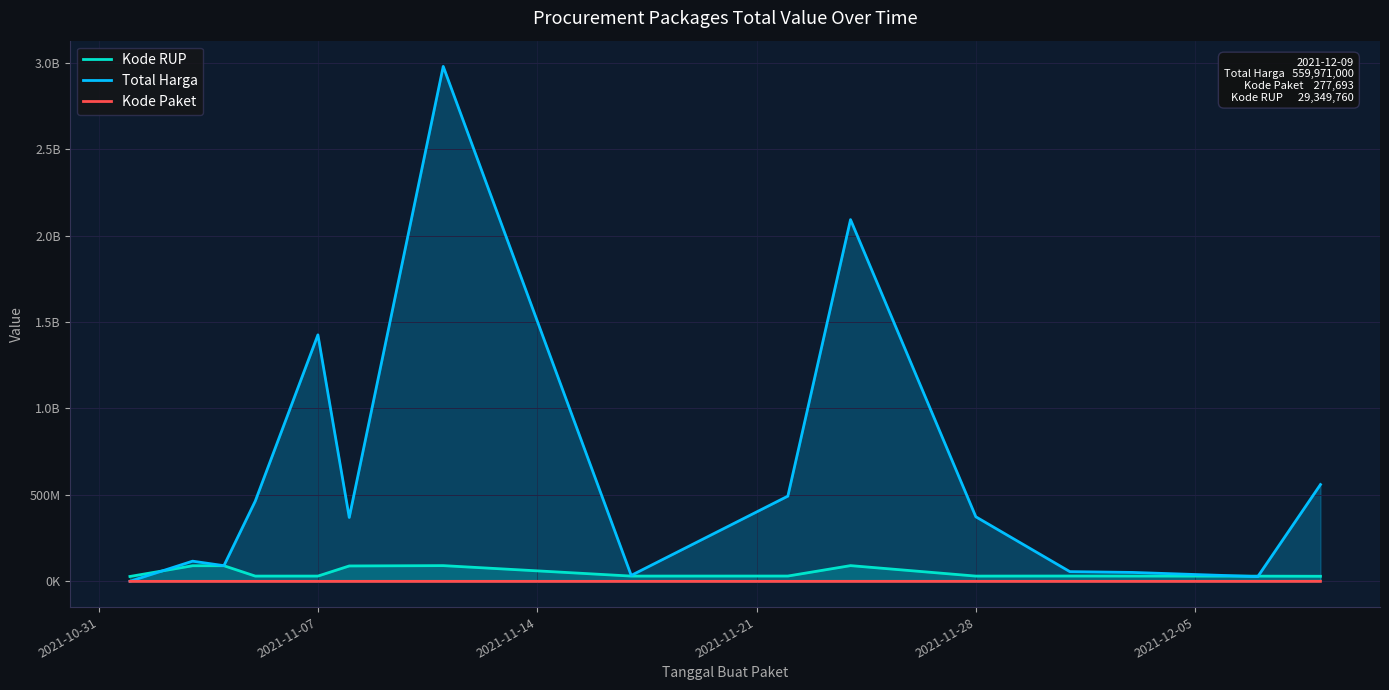

True or false: Kode Paket and Kode RUP cross at least once.

False